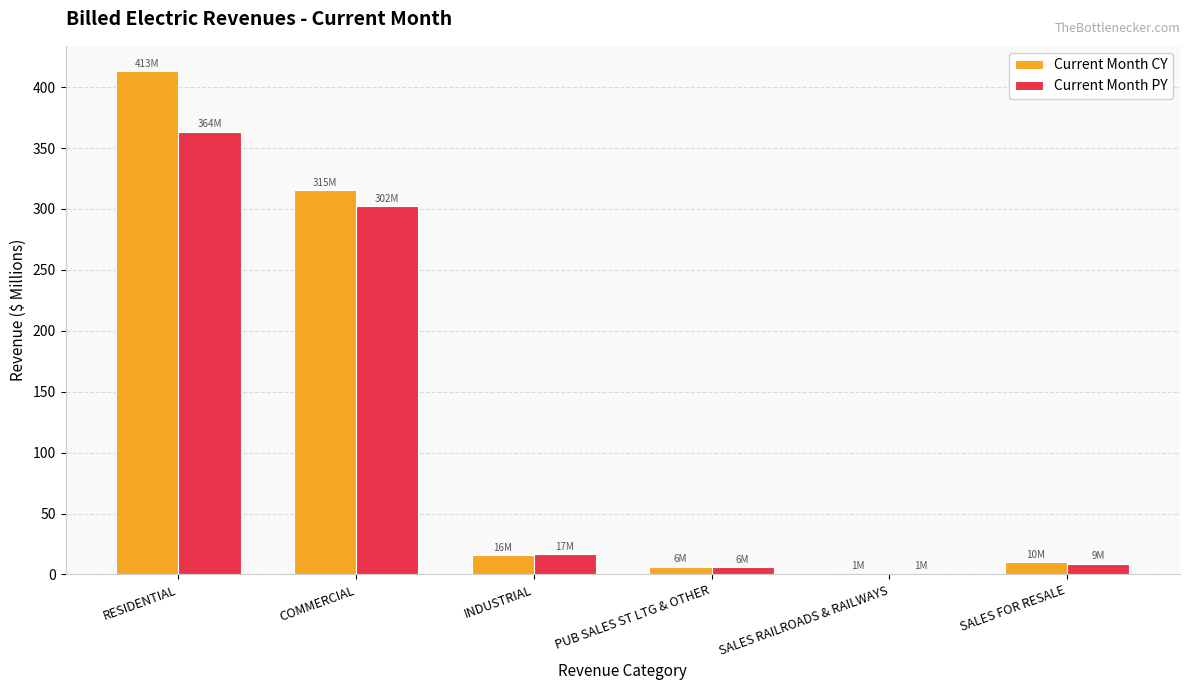

Does the chart contain stacked bars?

No